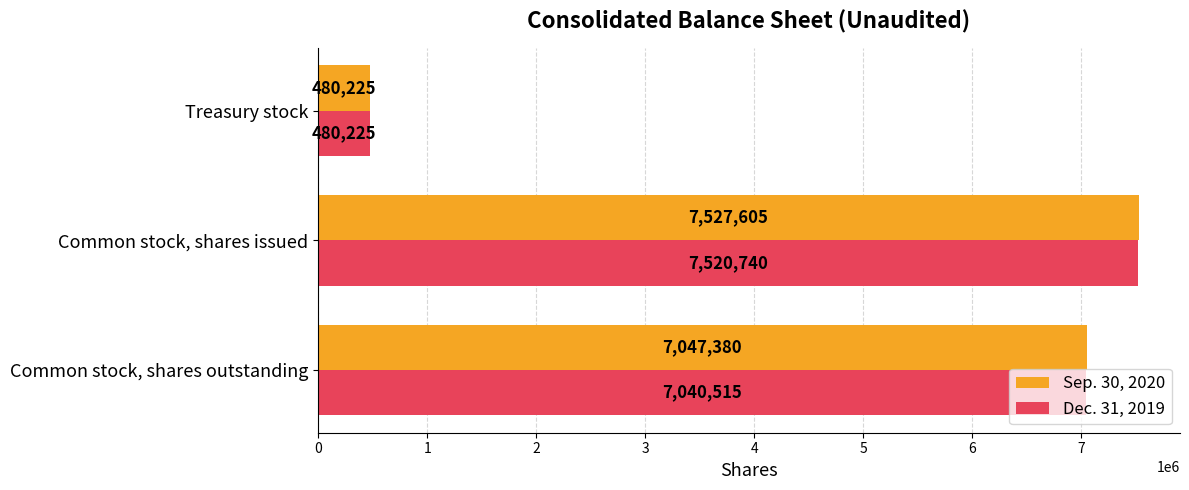

At which label does Sep. 30, 2020 reach its minimum?

Treasury stock